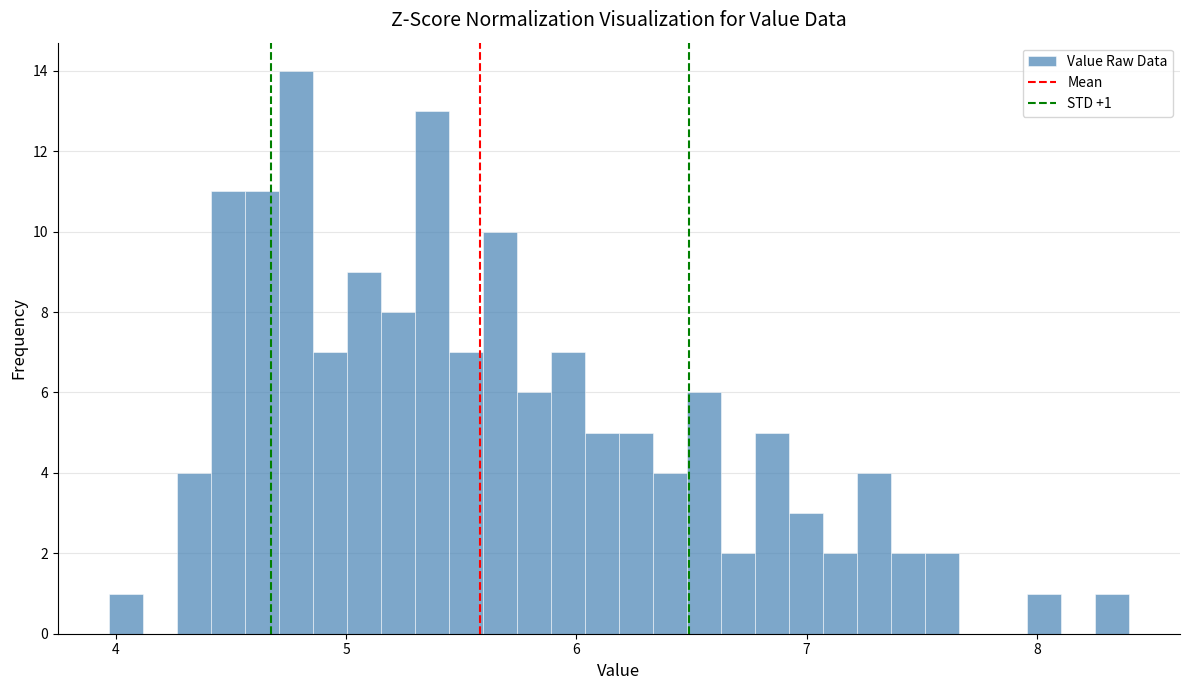

Around what value on the x-axis is the tallest bar? Give the approximate position of its centre, as read against the axis.

4.8